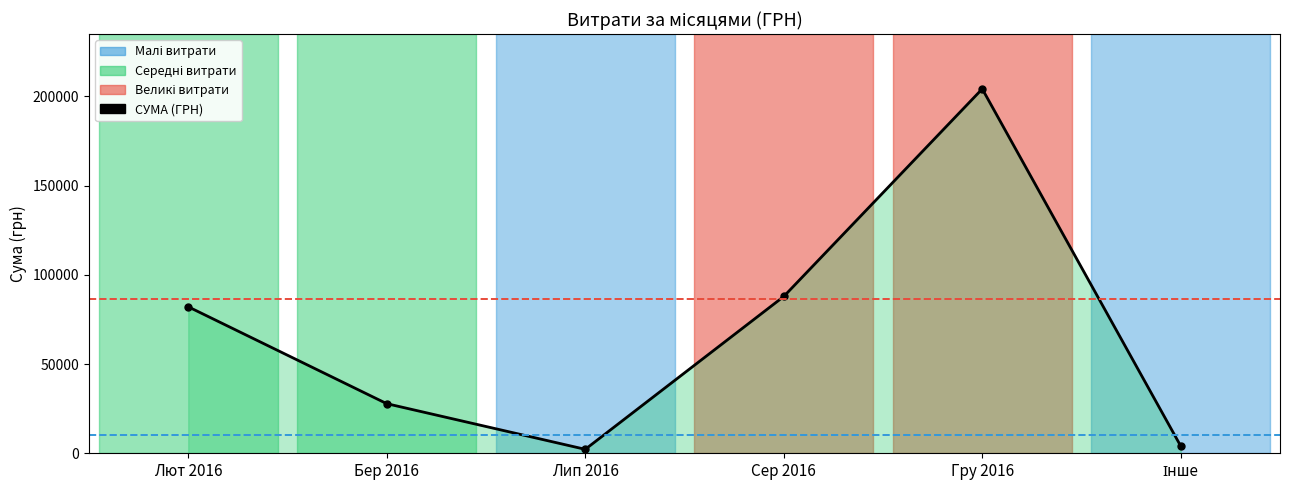

What is the sum of the Верхній поріг (86,404 грн) values at Бер 2016 and Лют 2016?

172807.3